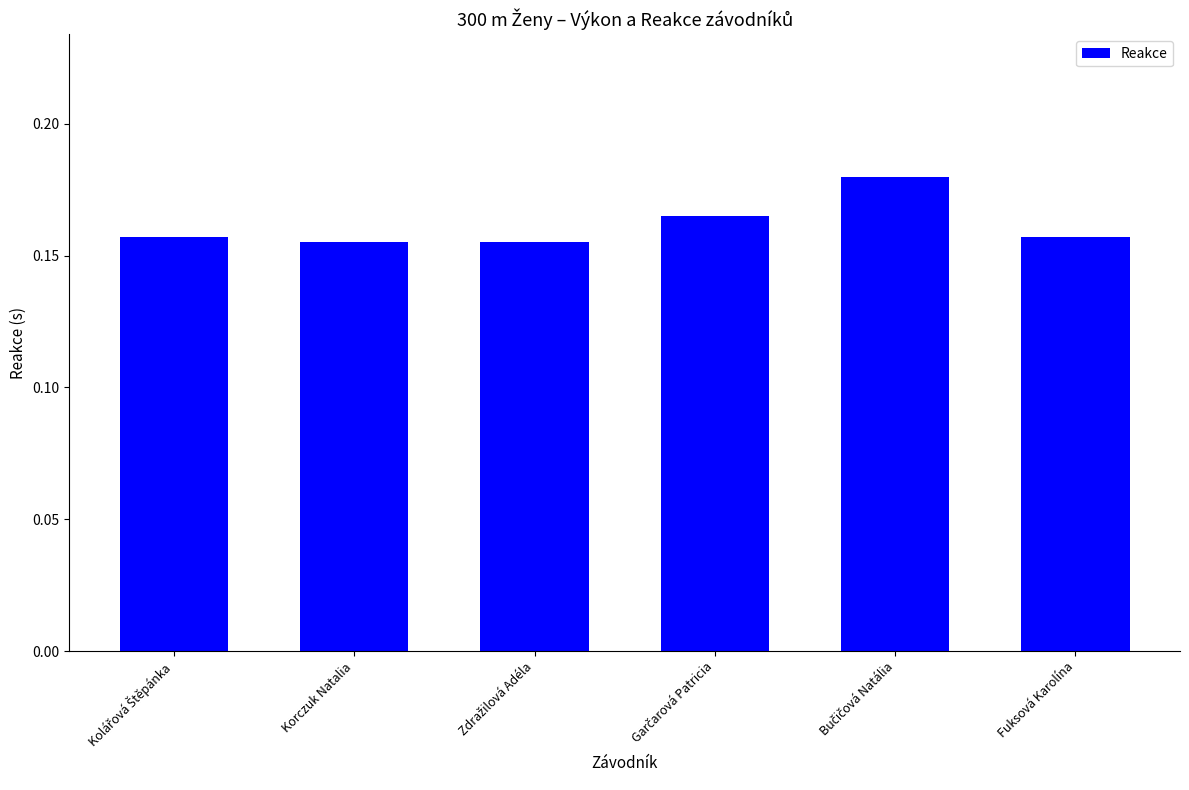

Is it true that the value at Fuksová Karolína is 0.1?

False